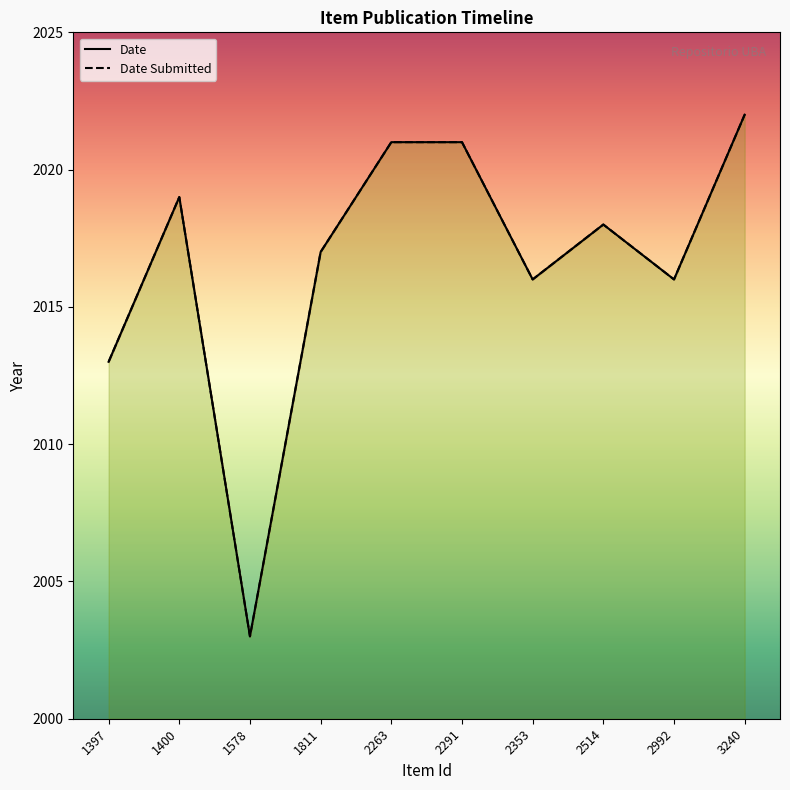

What is the difference between the maximum and minimum values in the Date series?

19